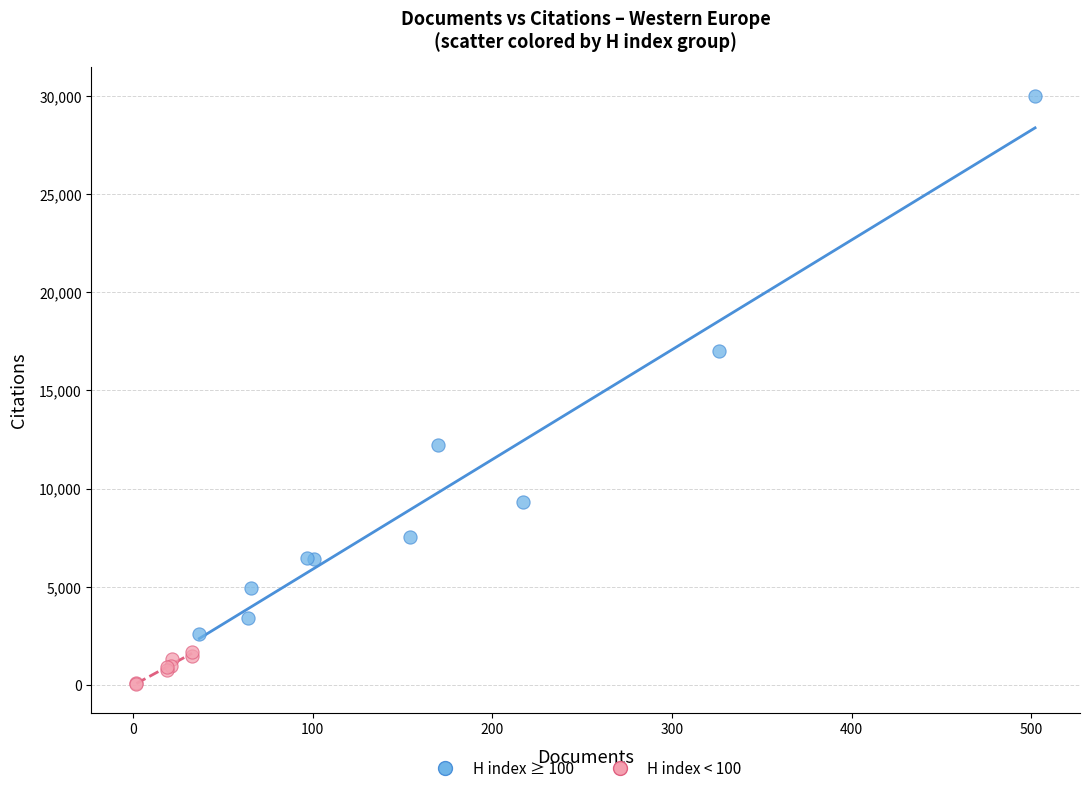

Which series reaches the maximum Y coordinate?

H index ≥ 100